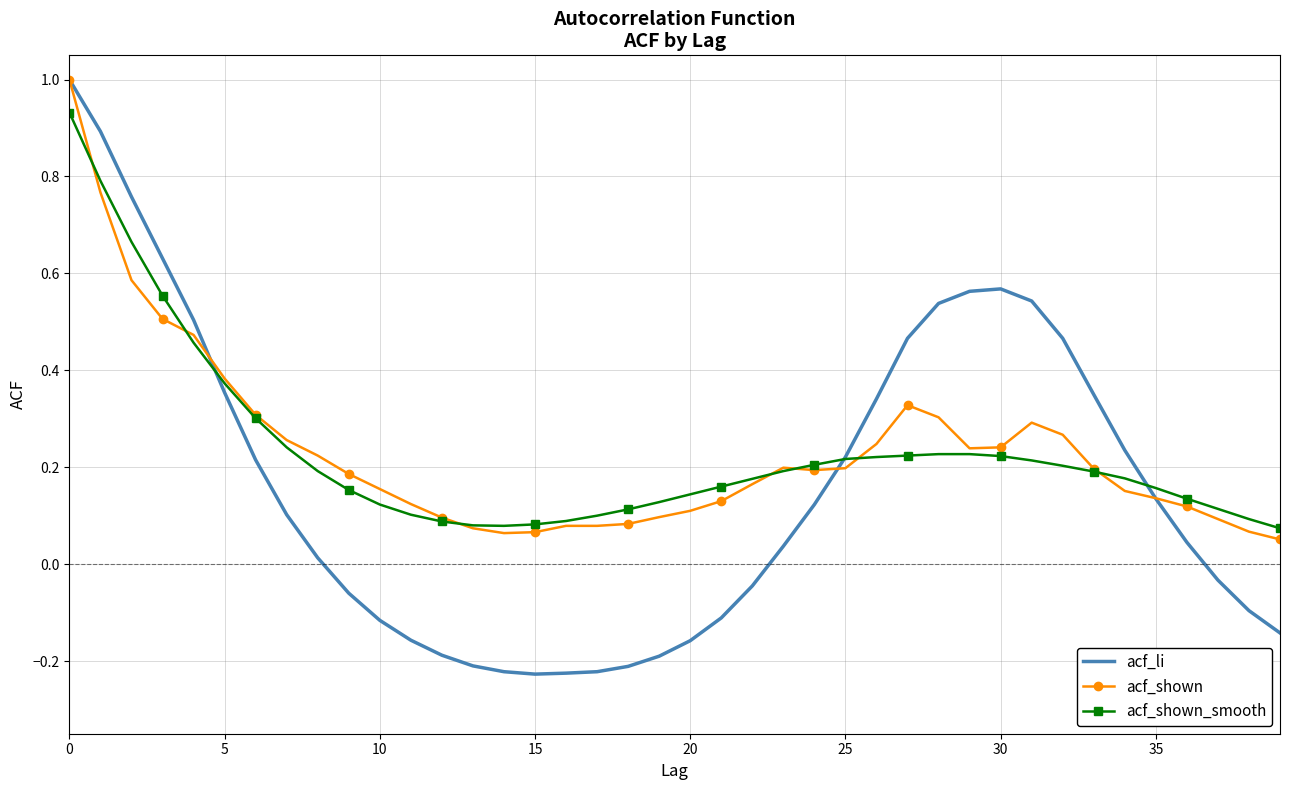

Which series has the largest range (max minus min)?

acf_li